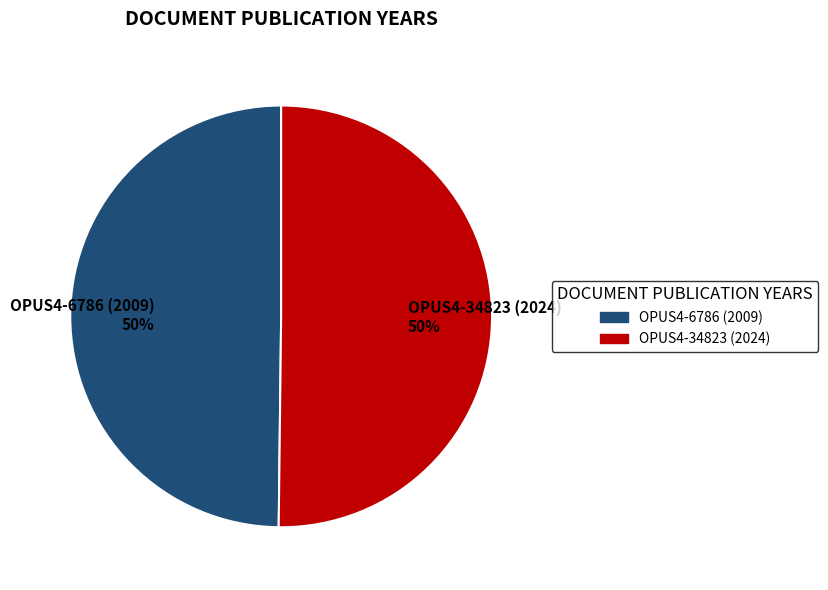

The OPUS4-34823 (2024) 50% slice represents 50% of the pie. True or false?

True